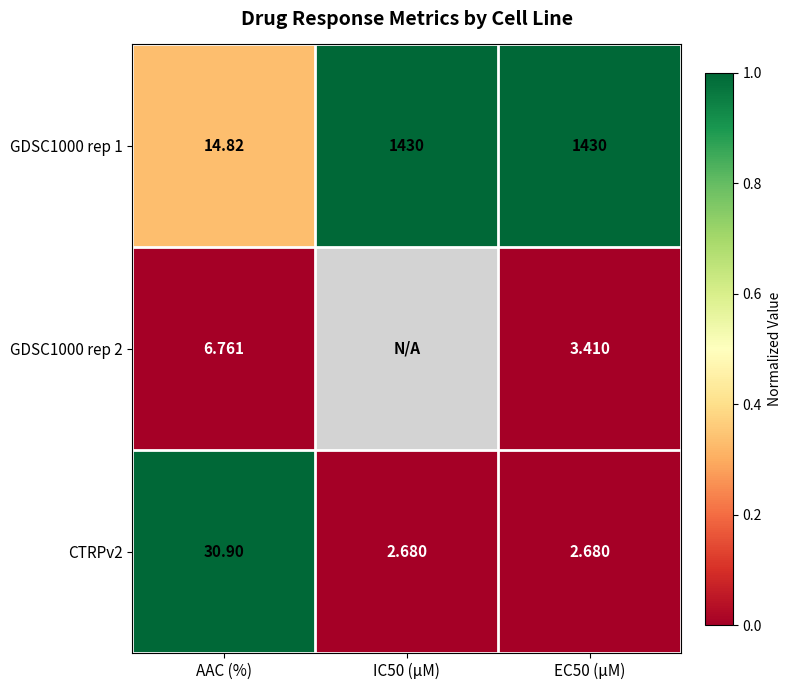

Is the value of GDSC1000 rep 2 at AAC (%) greater than the value of CTRPv2 at AAC (%)?

No